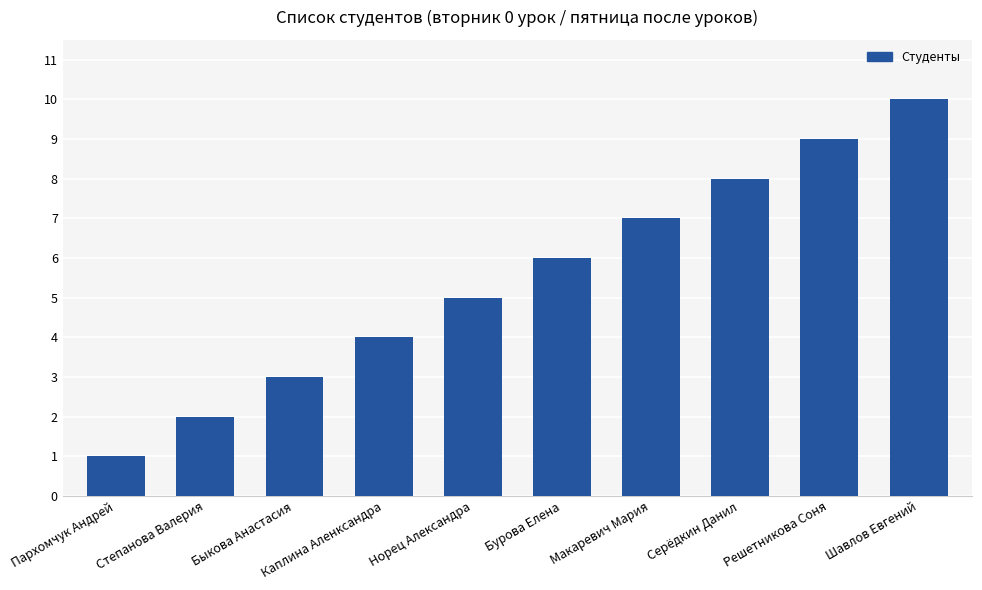

Which has a higher value, Быкова Анастасия or Шавлов Евгений?

Шавлов Евгений